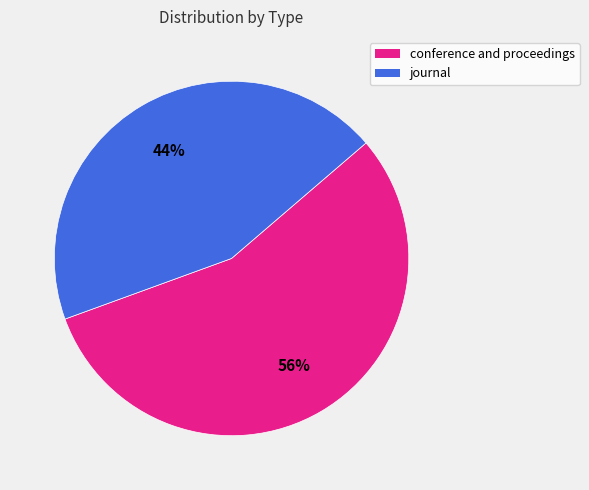

Combined, do journal and conference and proceedings account for over 50%?

Yes